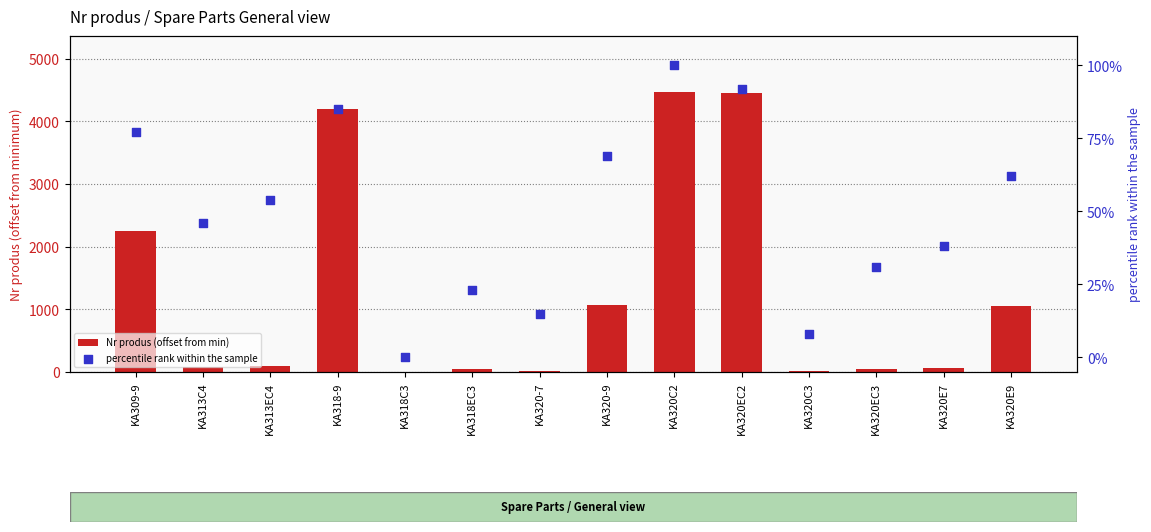

Which series contains the highest Y value?

Nr produs (offset from min)